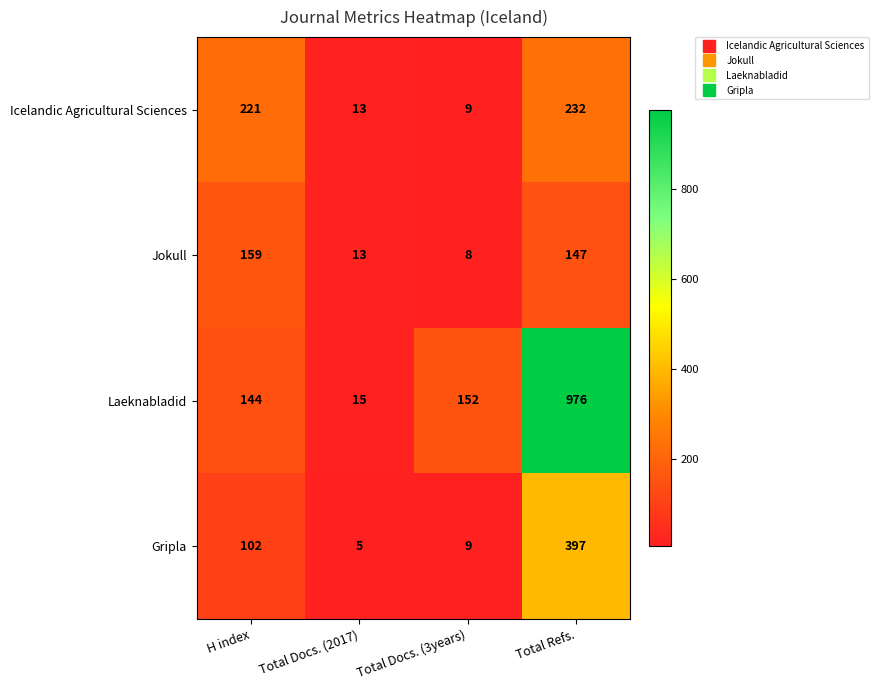

What is the sum of the Jokull values at Total Refs. and Total Docs. (3years)?

155